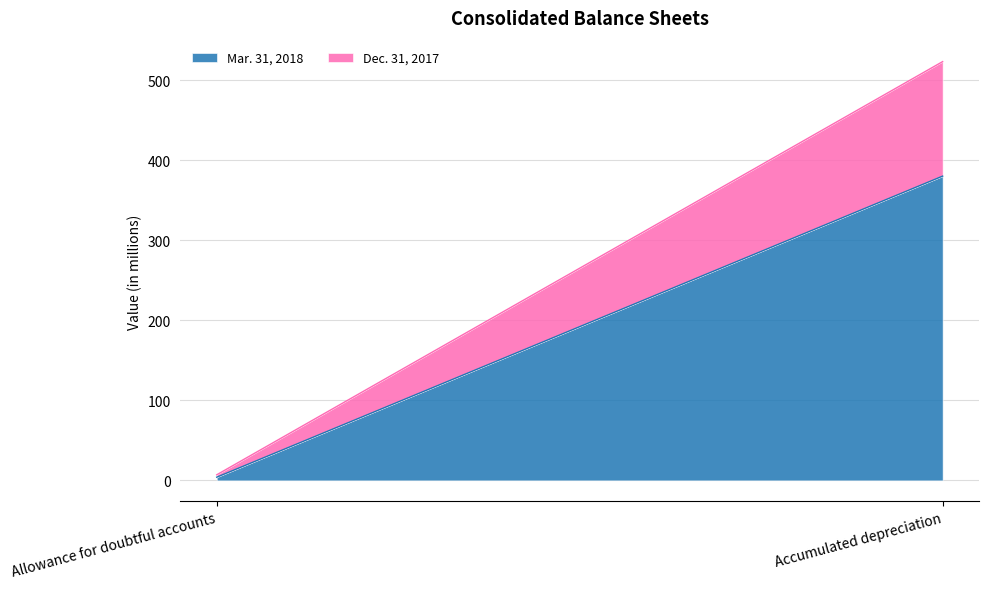

Which series has the largest range (max minus min)?

Mar. 31, 2018